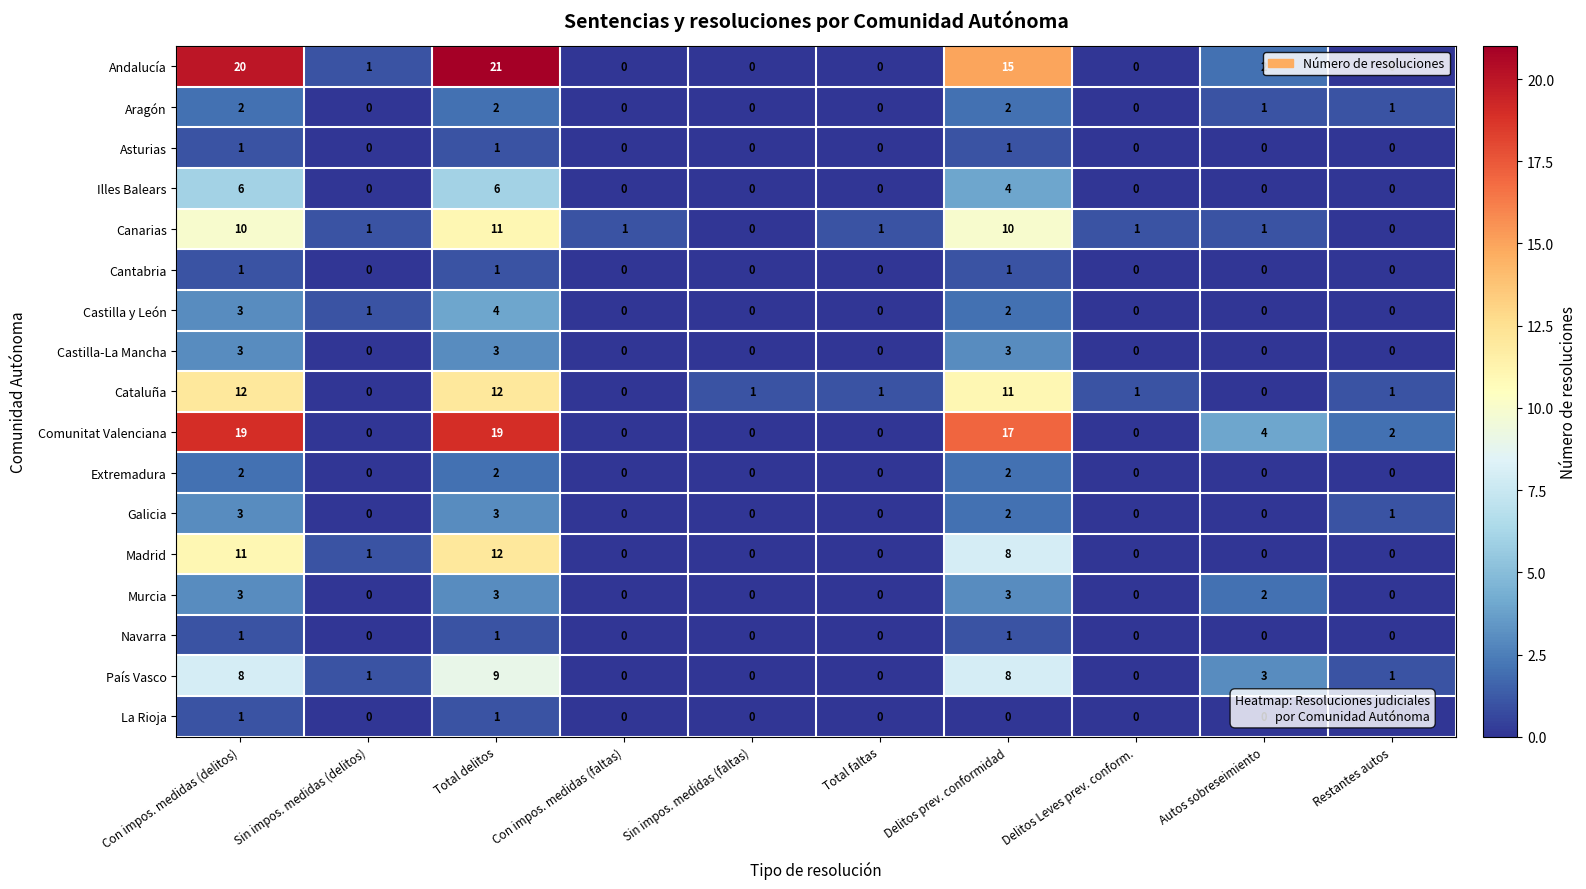

What is the difference between the maximum and second lowest values in the Andalucía series?

21